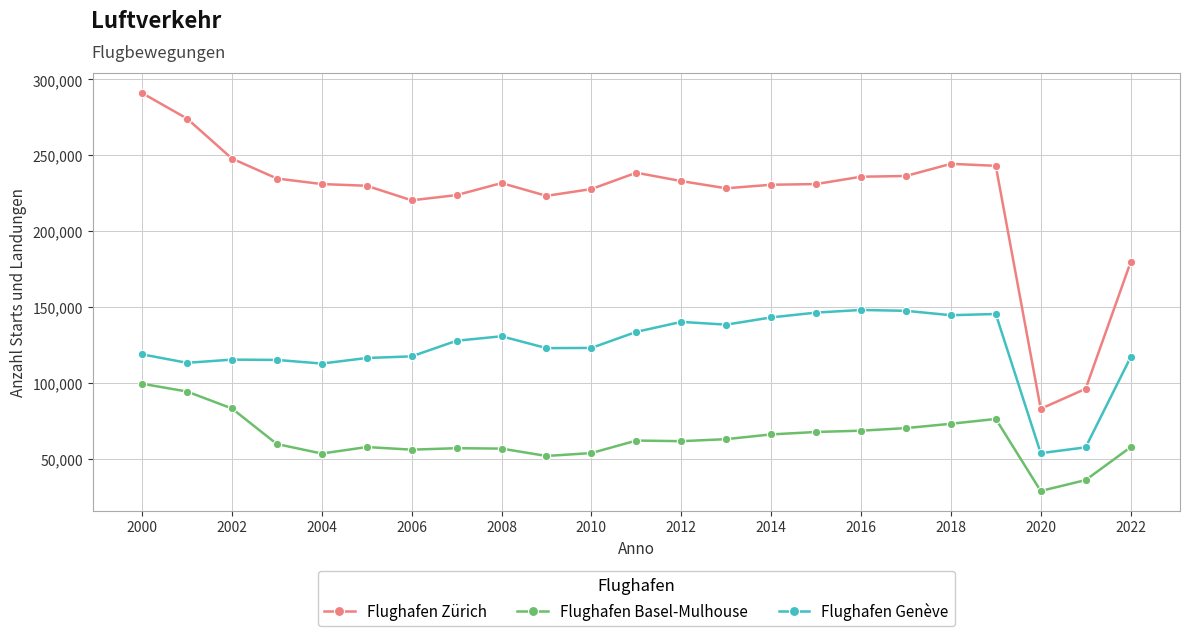

True or false: Flughafen Basel-Mulhouse and Flughafen Zürich cross at least once.

False